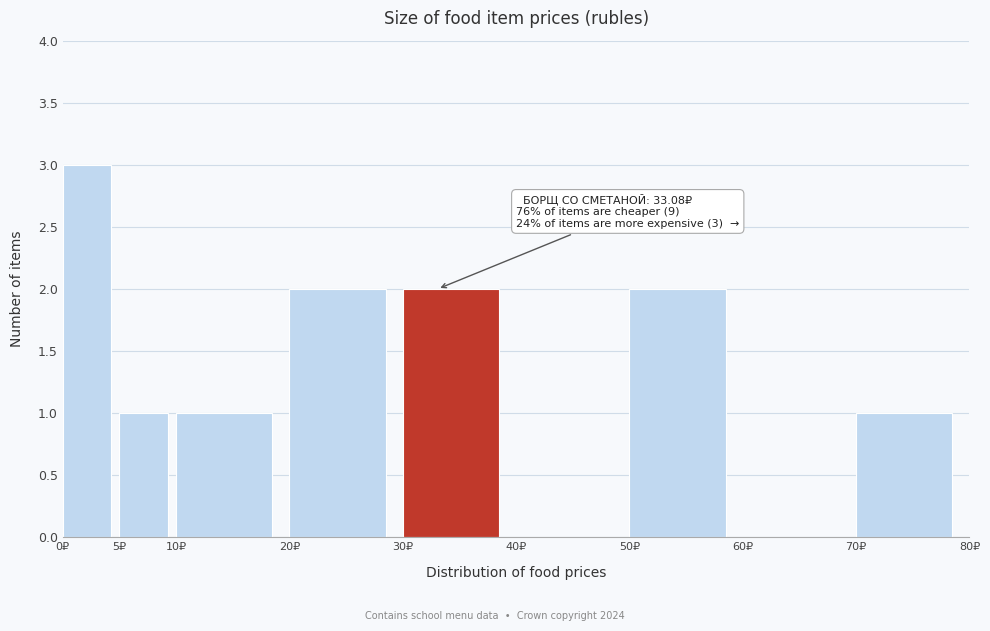

Which range on the x-axis has the tallest bar?

0 to 5